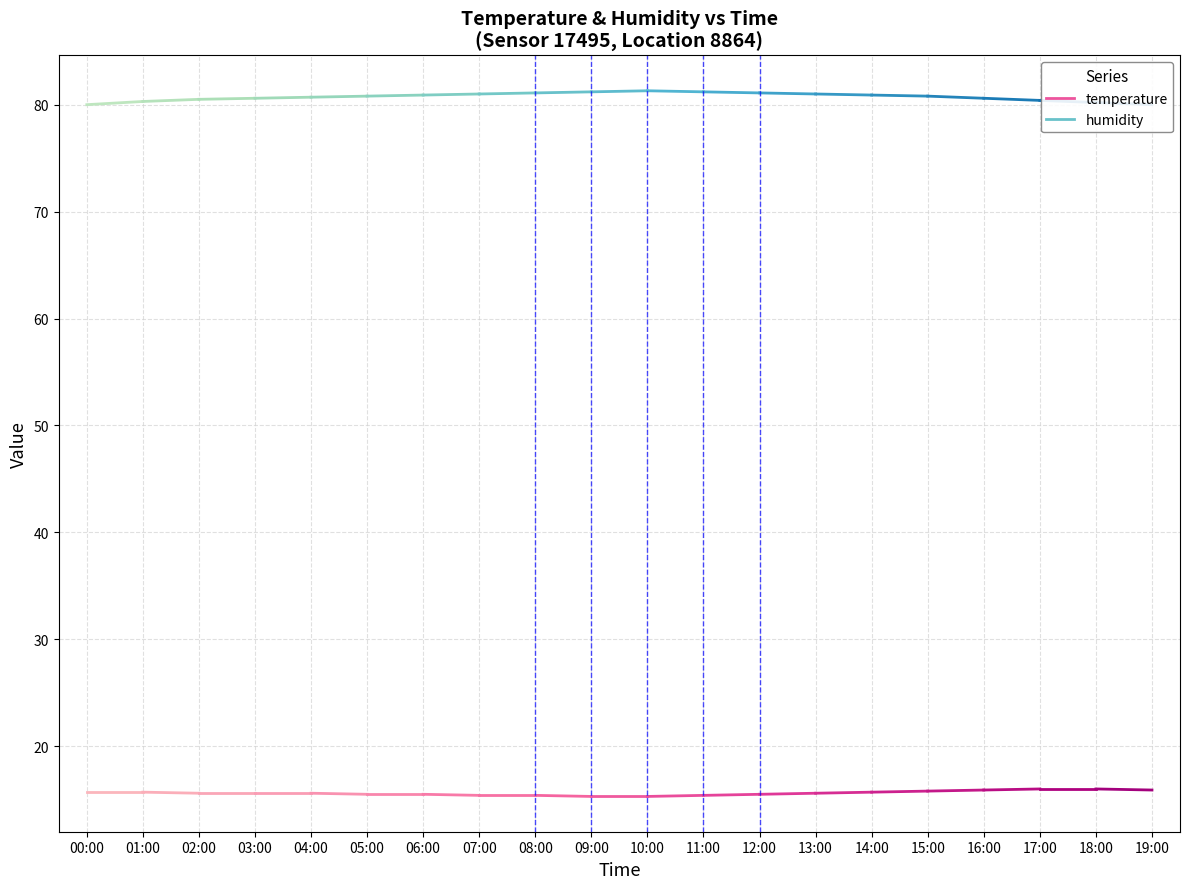

What are all the series names shown in the legend?

temperature, humidity